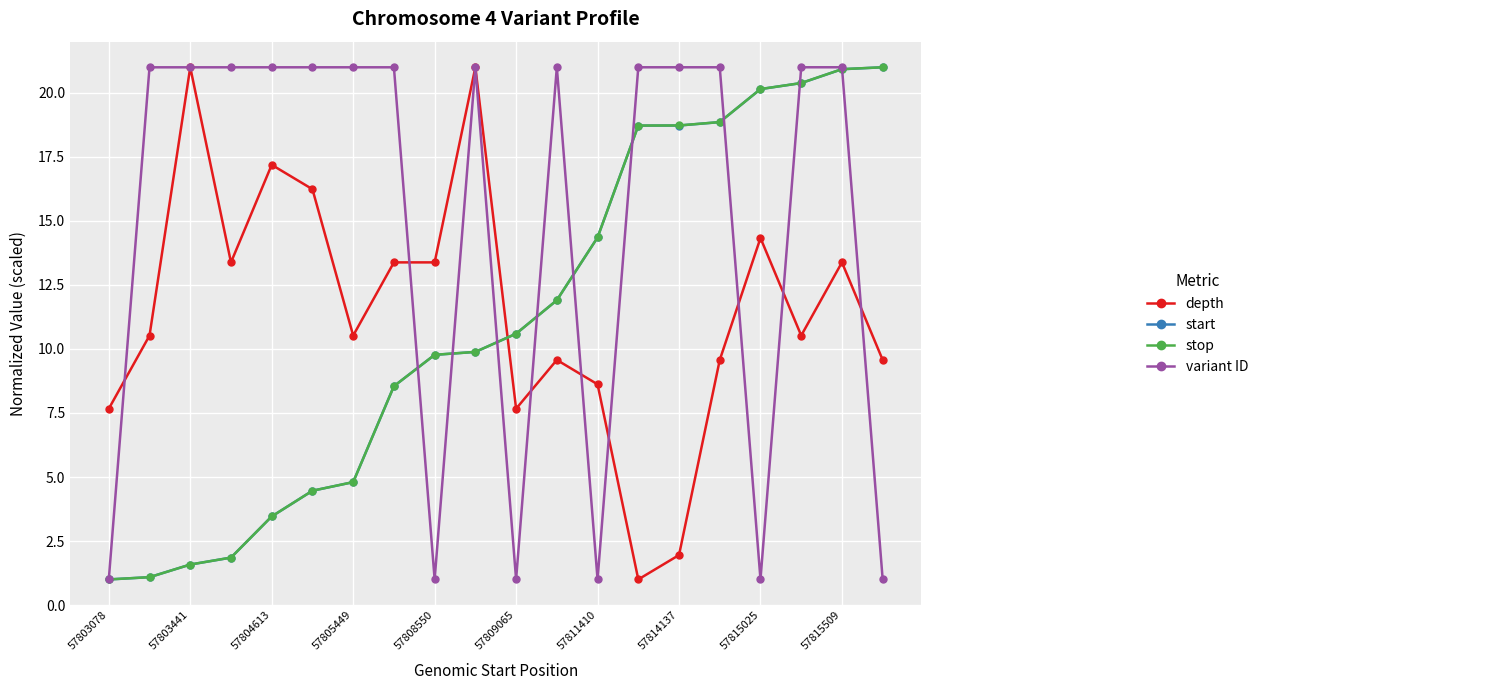

What is the smallest value displayed?

1.0